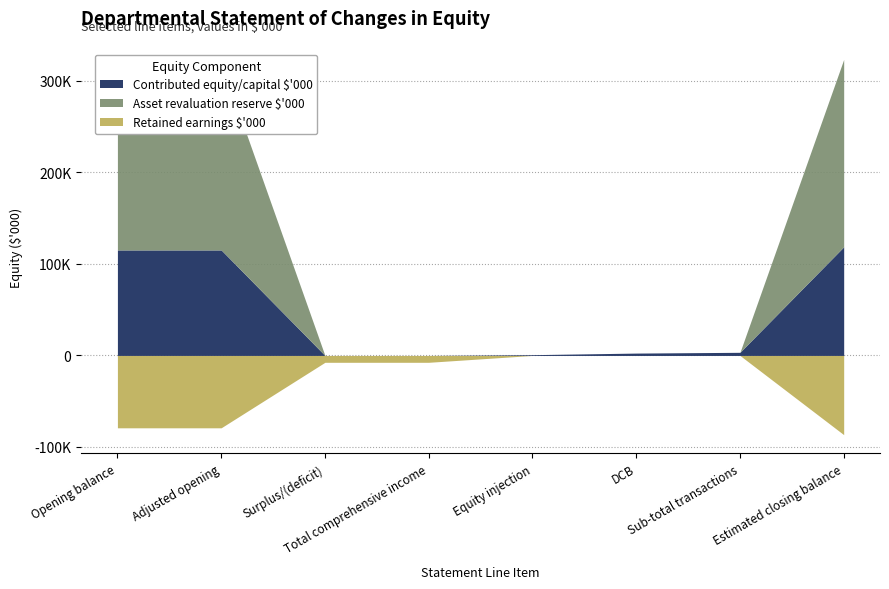

At which label does Contributed equity/capital $'000 reach its peak?

Estimated closing balance